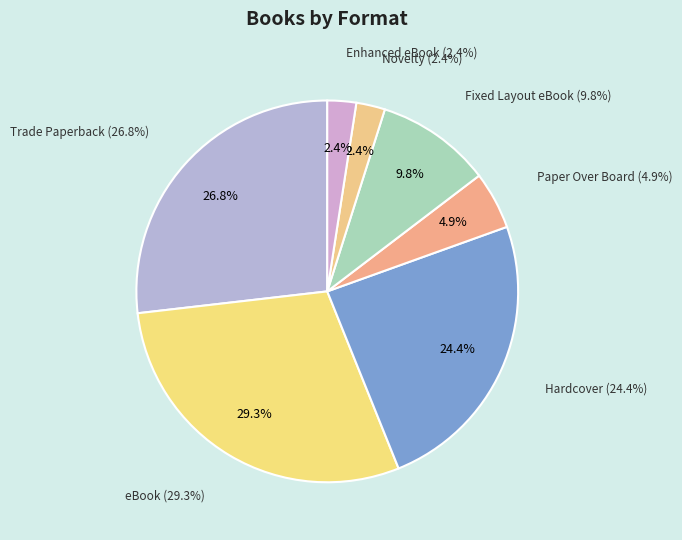

What is the smallest slice in the pie chart?

Novelty